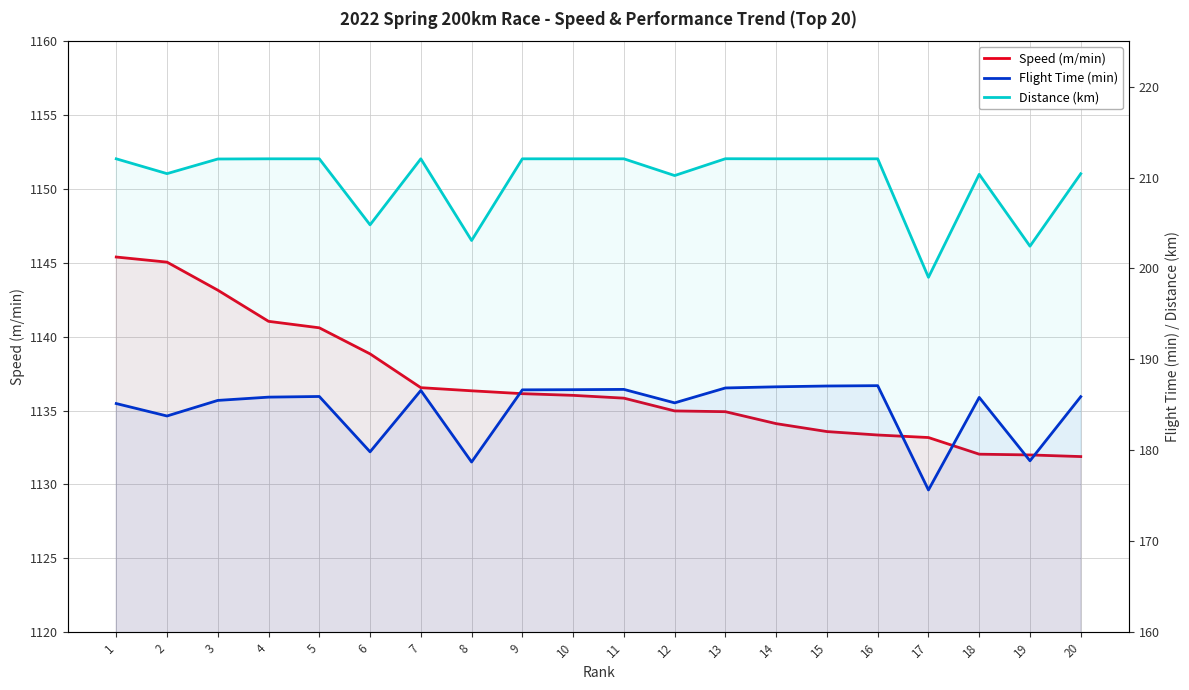

What is the smallest value displayed?

175.6